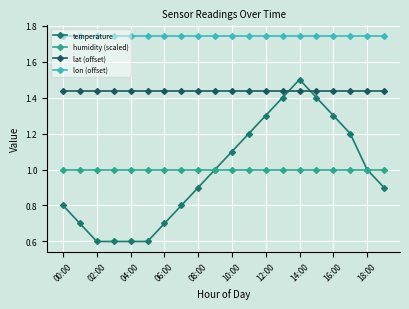

How many lines are shown in the chart?

4